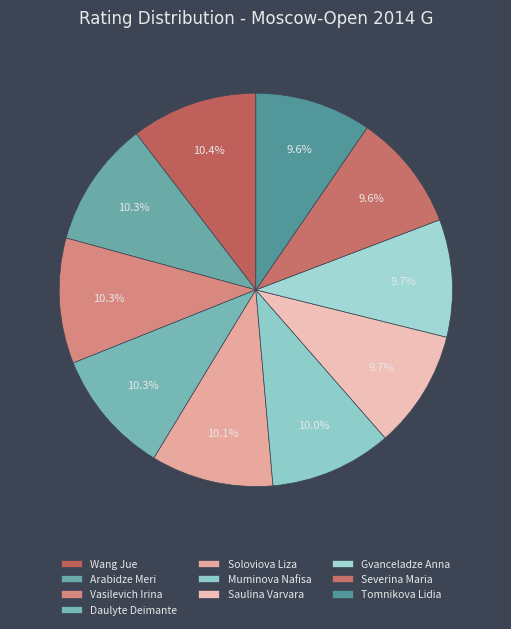

Which slice is the largest?

Wang Jue